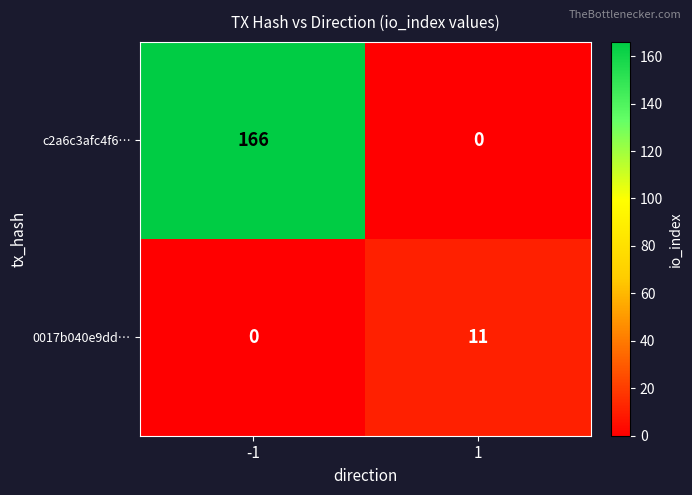

What is the difference between the maximum and minimum values in the c2a6c3afc4f6… series?

166